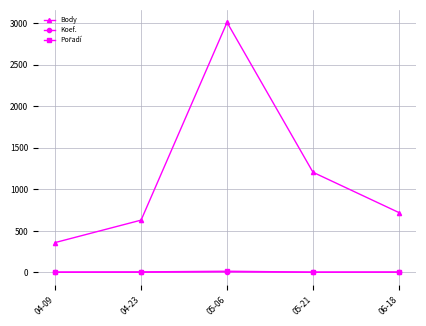

What is the label of the 2nd point from the right?

05-21